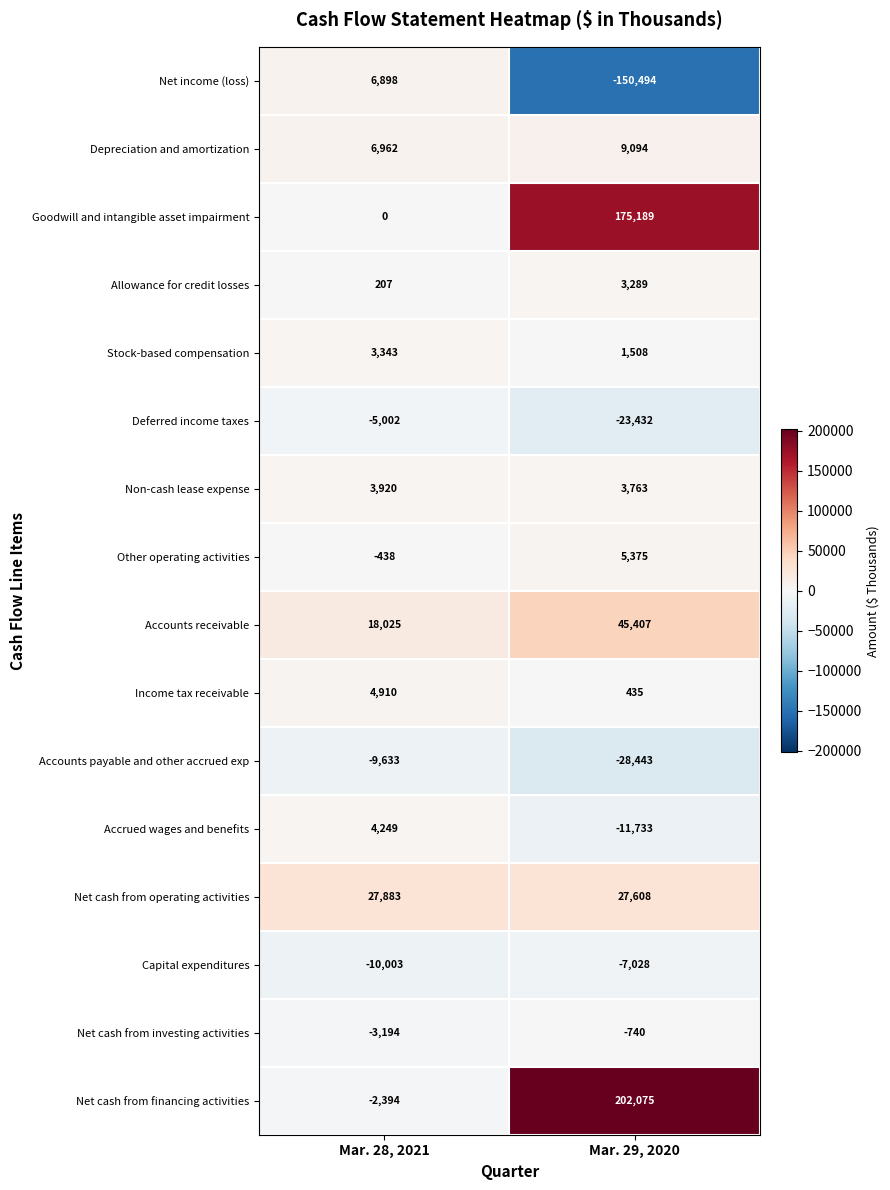

Which category has the highest value across all series?

Mar. 29, 2020